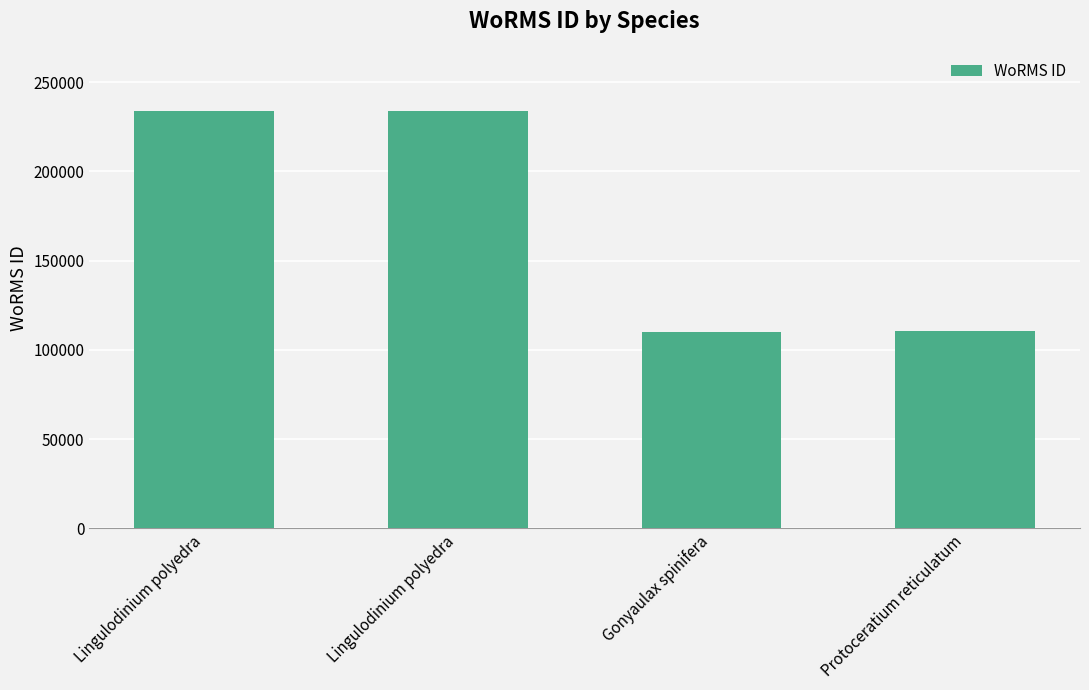

List the labels in order of value, largest first.

Lingulodinium polyedra, Lingulodinium polyedra, Protoceratium reticulatum, Gonyaulax spinifera